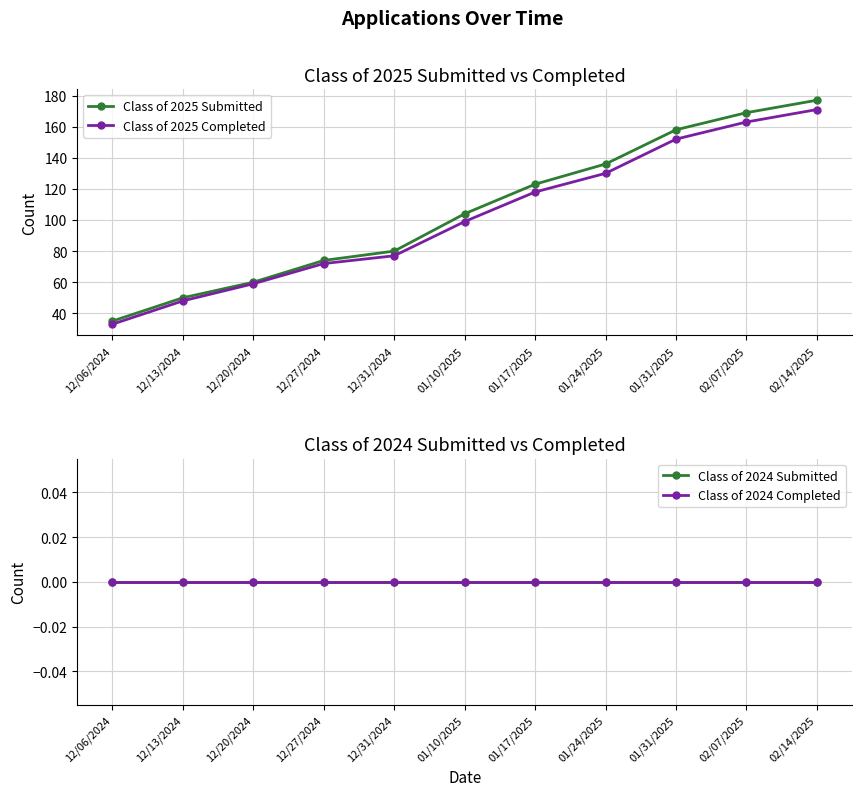

What is the label of the 2nd point from the left?

12/13/2024